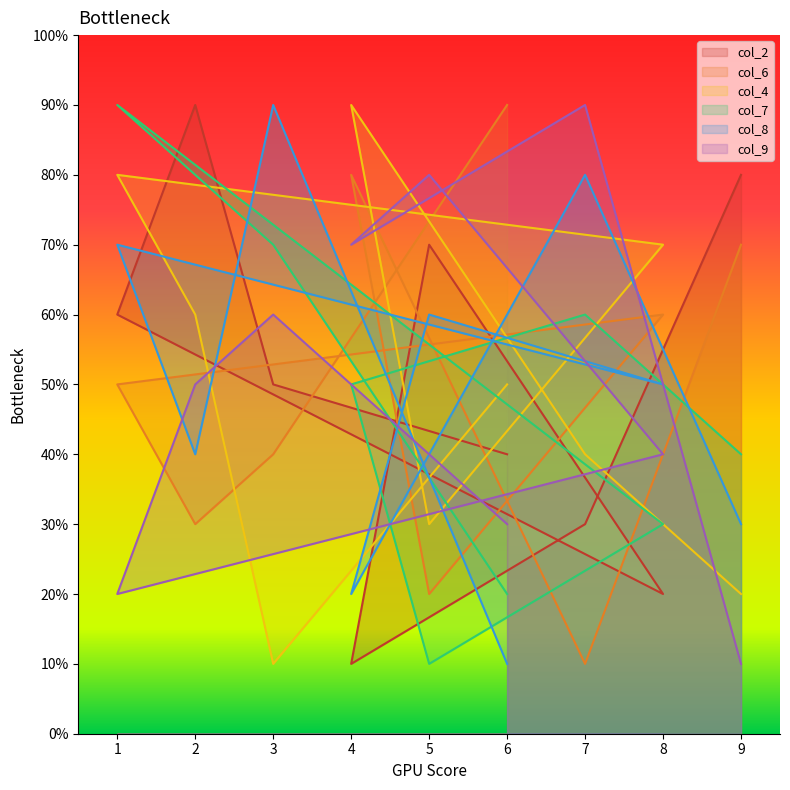

Between 1 and 6, which series saw the biggest shift?

col_7